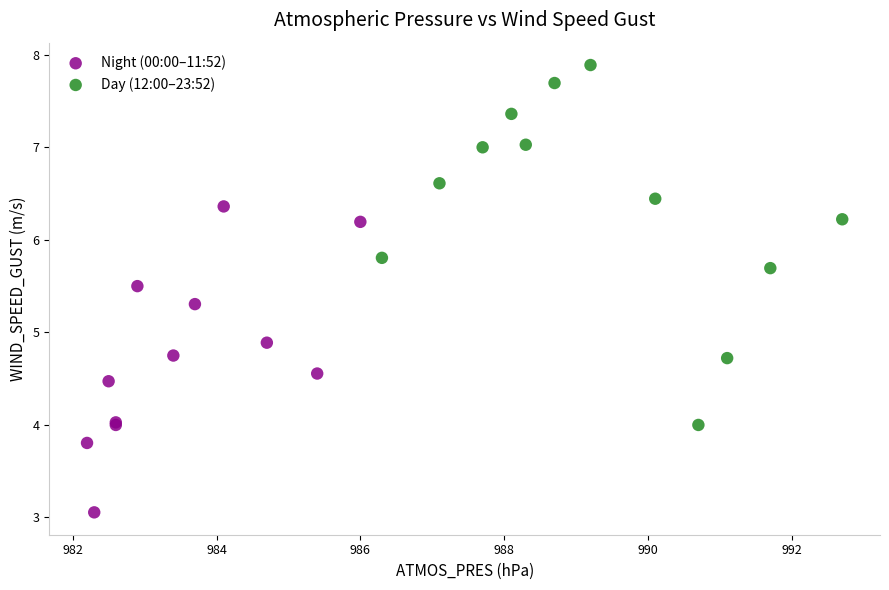

Which series contains the lowest Y value?

Night (00:00–11:52)